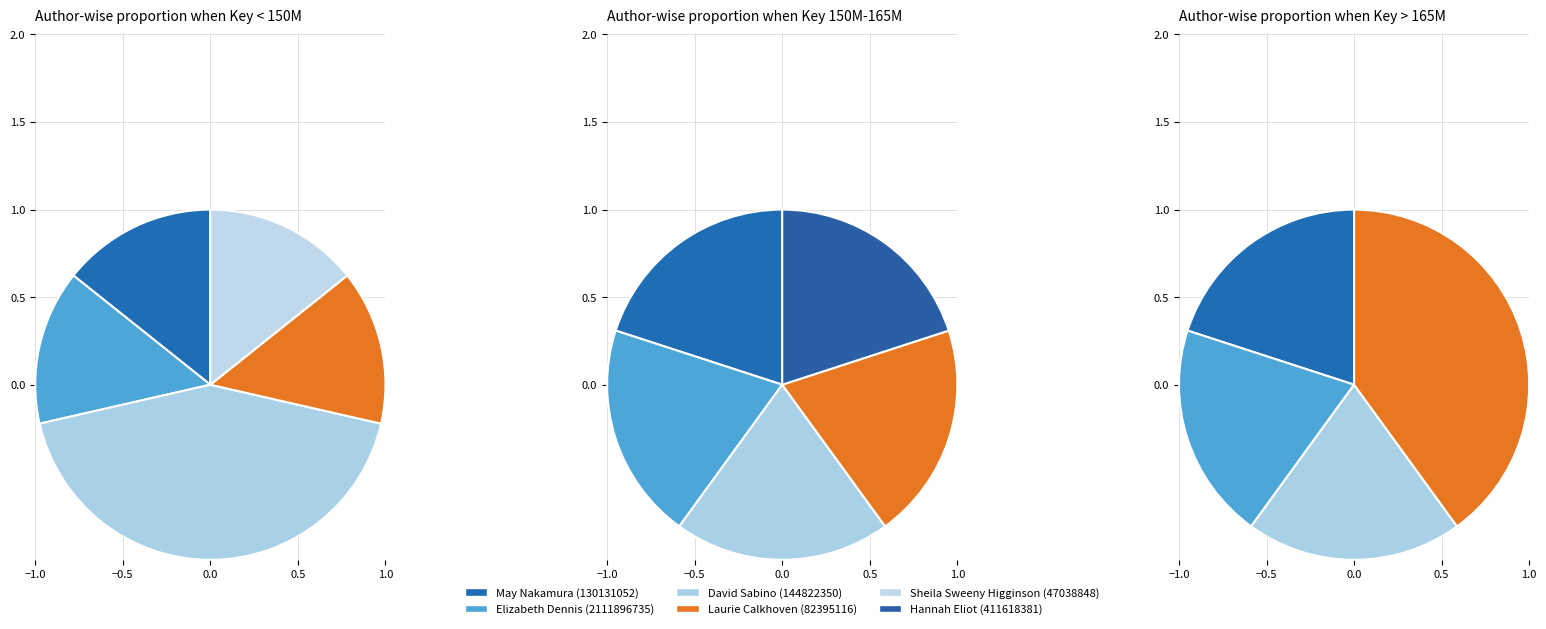

What is the total percentage of Elizabeth Dennis (2111896735) and Hannah Eliot (411618381)?

23.5%